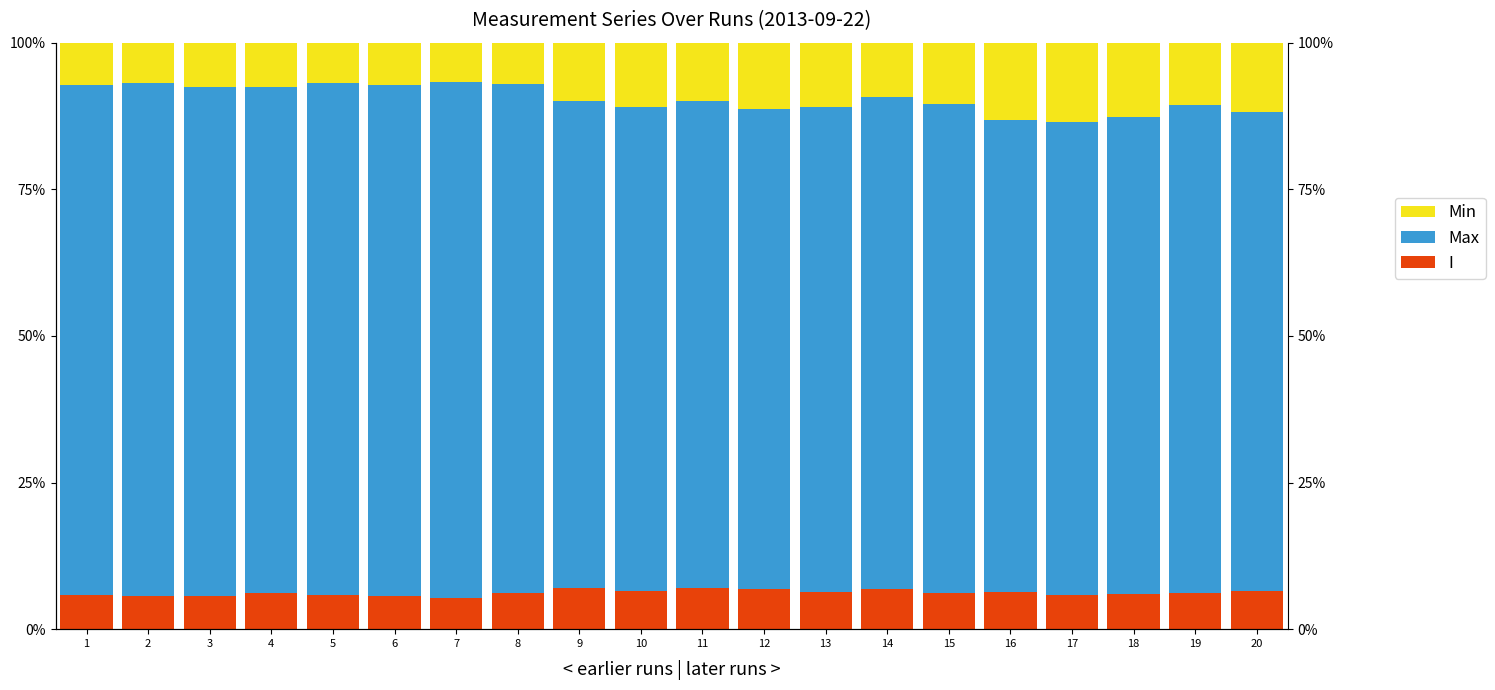

What is the lowest value of the Min series?

6.8